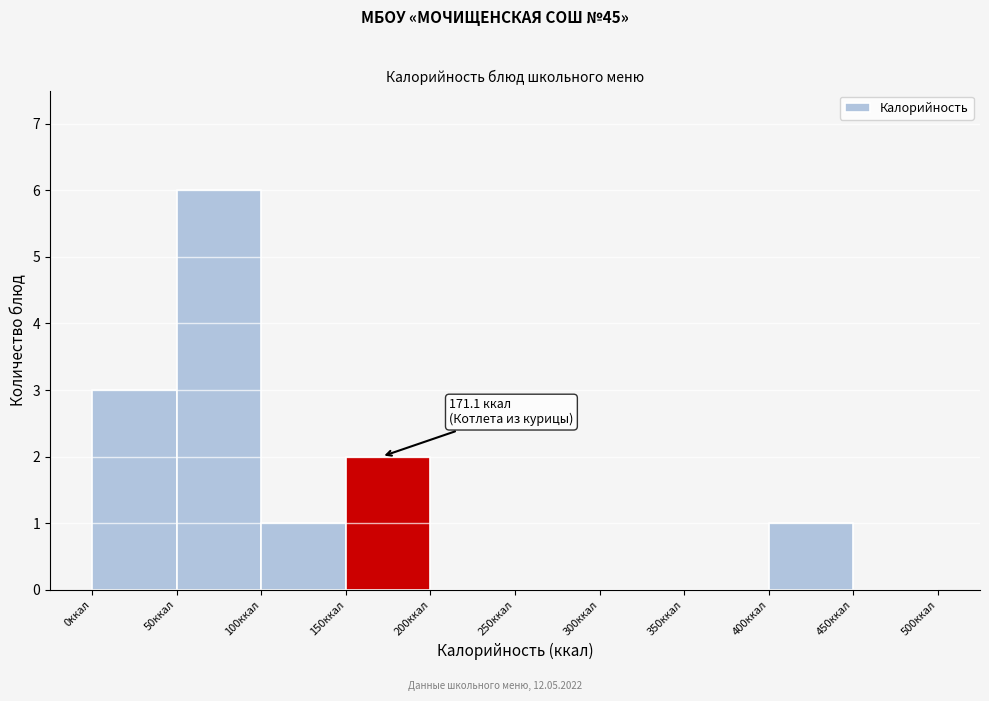

Over which range of the x-axis is the bar tallest?

50 to 100